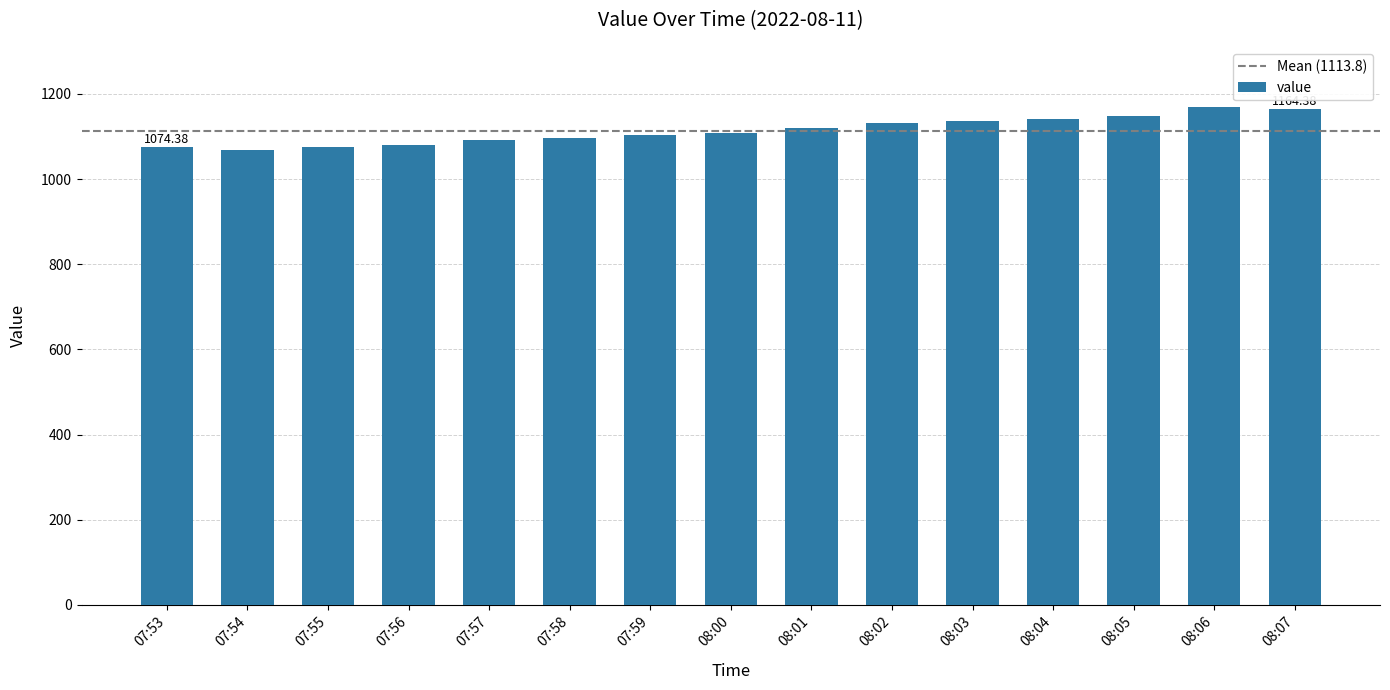

Between 07:56 and 08:05, which is larger?

08:05